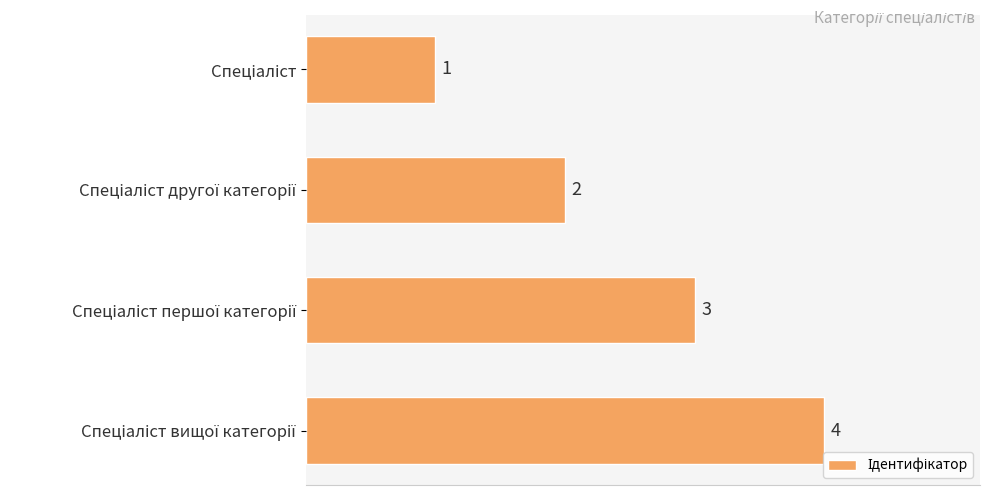

What is the difference between the maximum and minimum values?

3